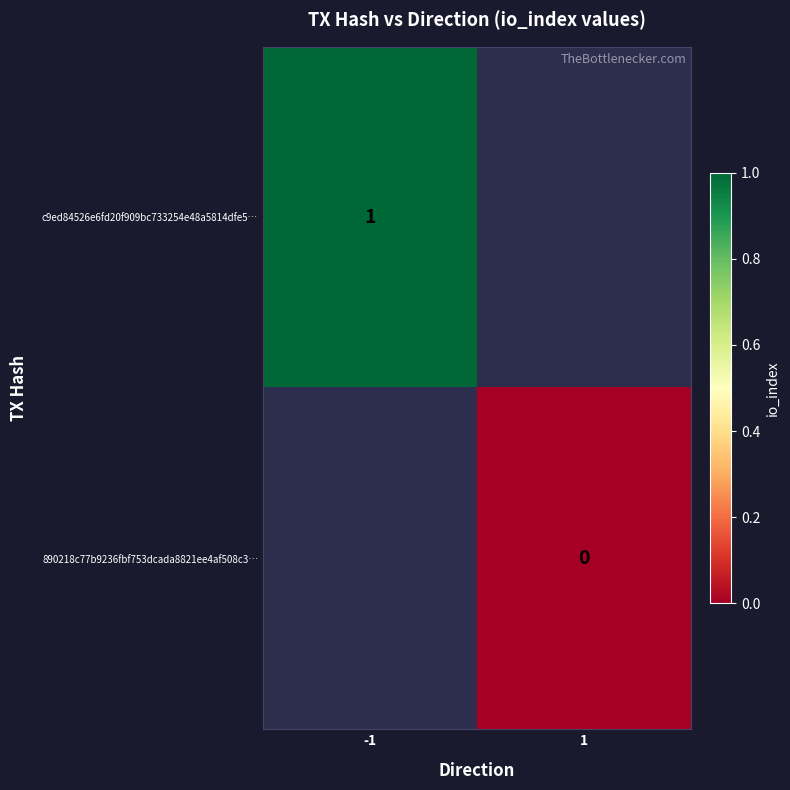

True or false: c9ed84526e6fd20f909bc733254e48a5814dfe5… has a value of 1 at -1.

True